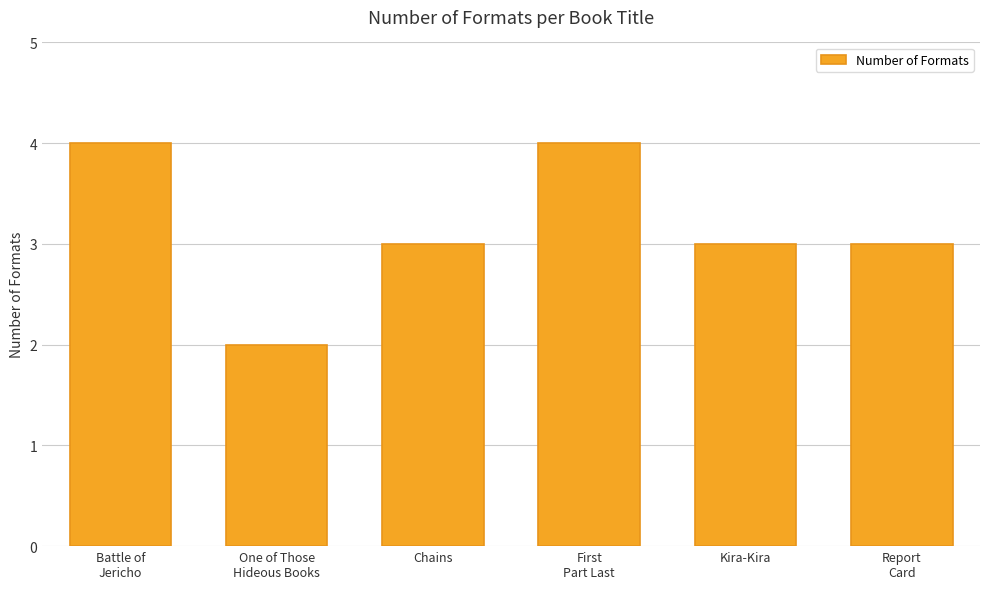

What position from the right is First
Part Last?

3